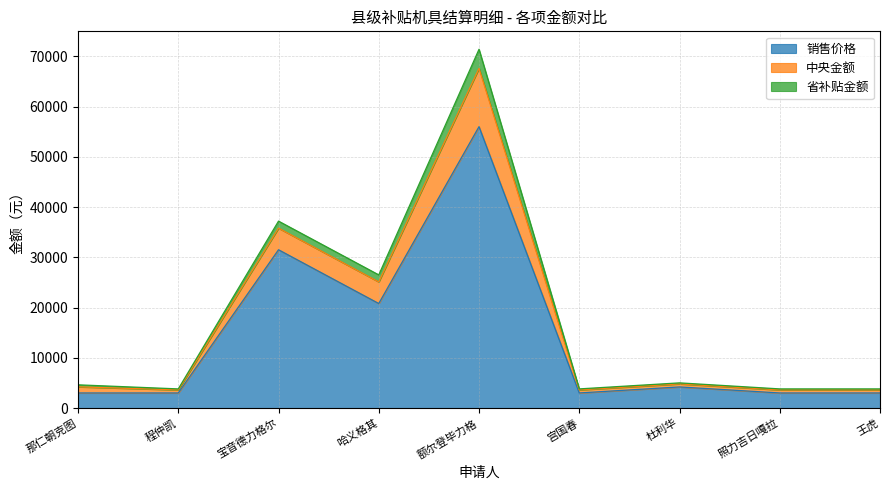

True or false: 省补贴金额 and 销售价格 cross at least once.

False